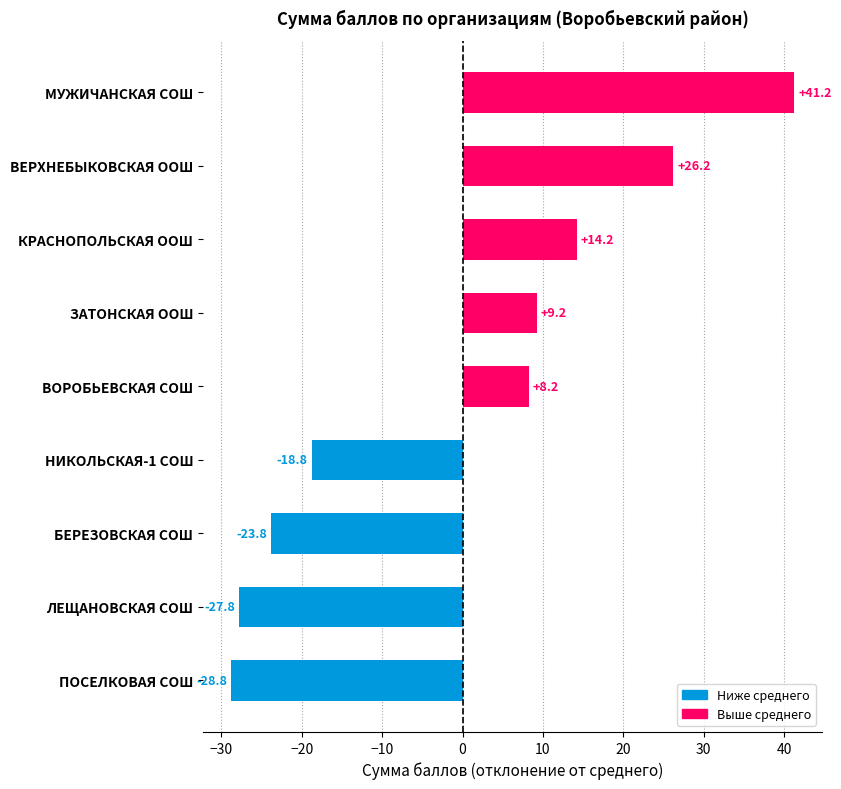

Which category has the lowest value across all series?

ПОСЕЛКОВАЯ СОШ